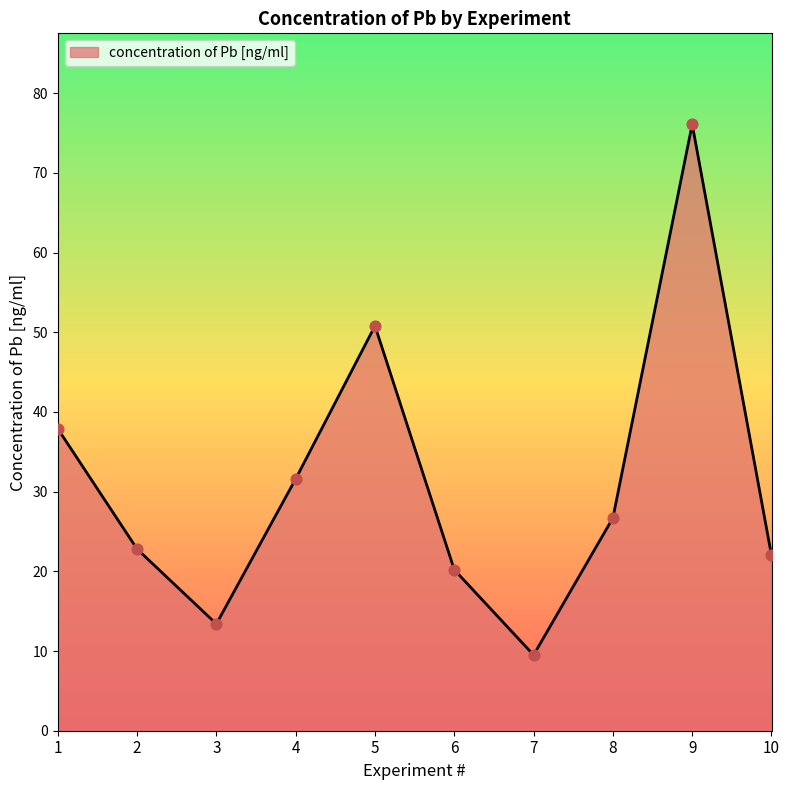

Between 4 and 7, which is larger?

4